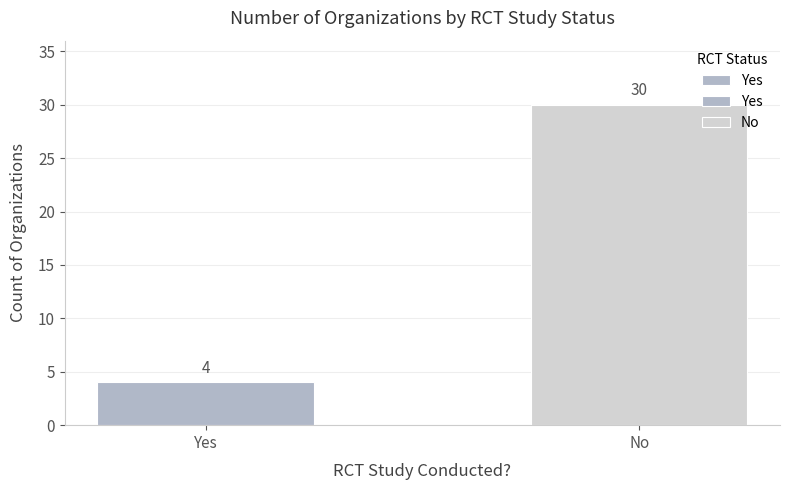

List the labels in order of value, smallest first.

Yes, No